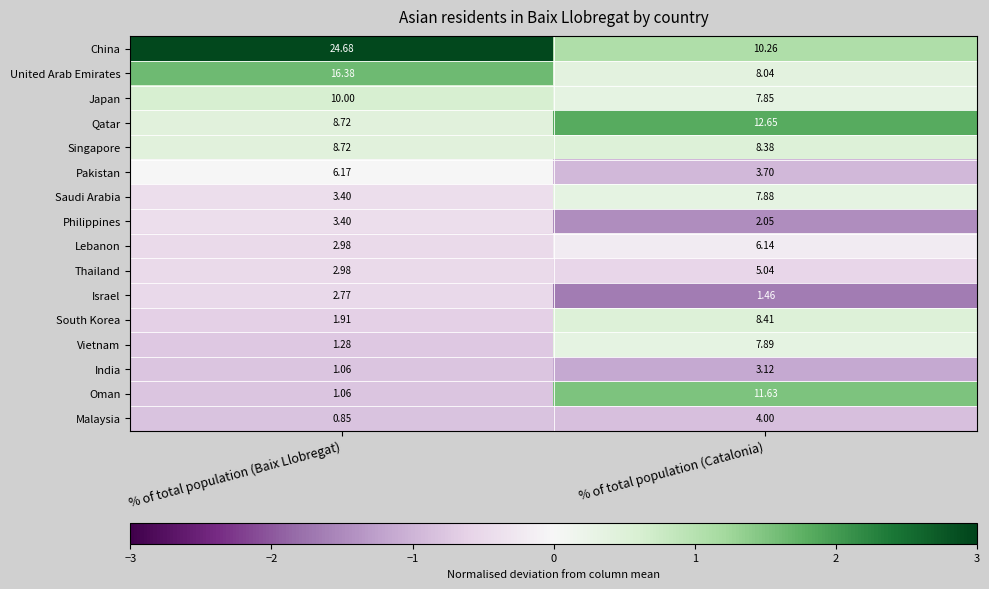

At which label is China closest to 17?

% of total population (Catalonia)